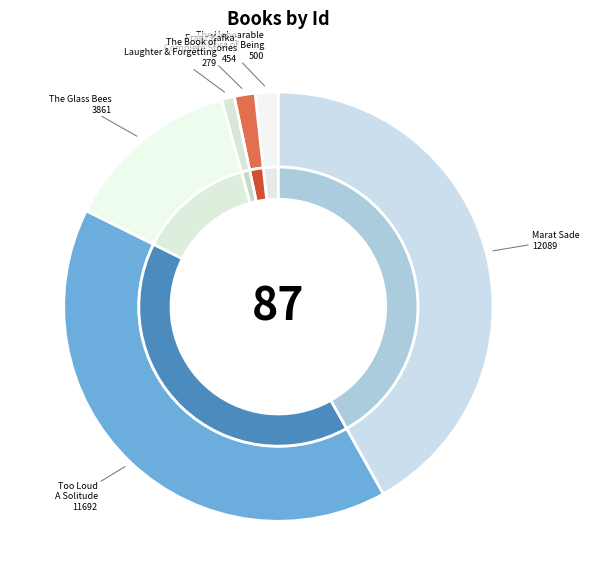

To the nearest percent, what portion does The Book of Laughter and Forgetting represent?

1%